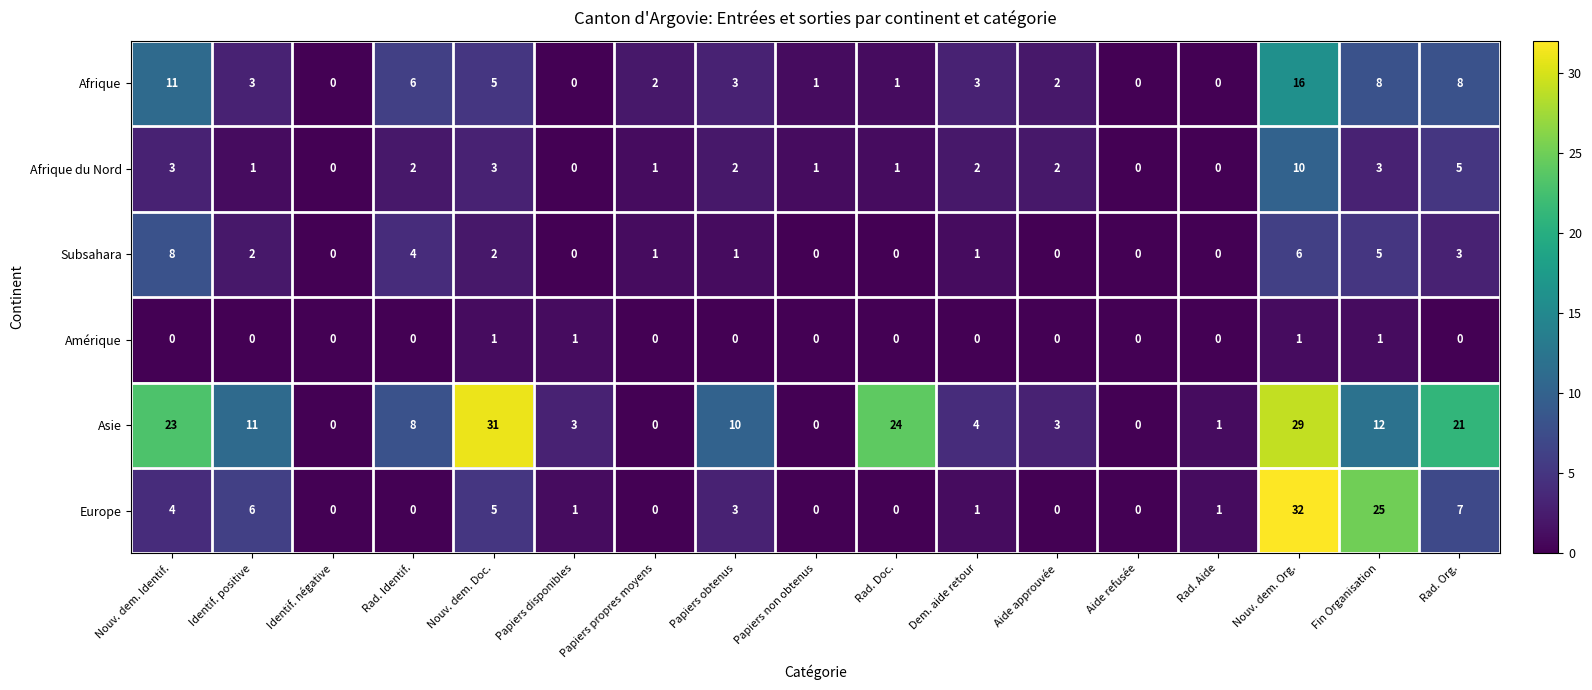

True or false: Subsahara has a value of -4 at Aide approuvée.

False